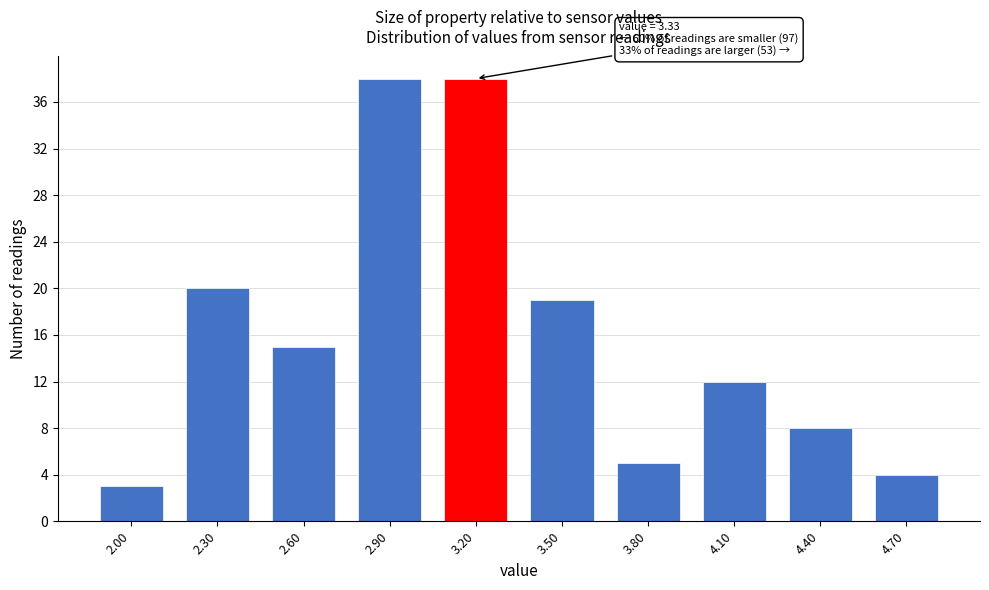

Reading left to right, extract all data points from this chart.

2.00=3	2.30=20	2.60=15	2.90=38	3.20=38	3.50=19	3.80=5	4.10=12	4.40=8	4.70=4